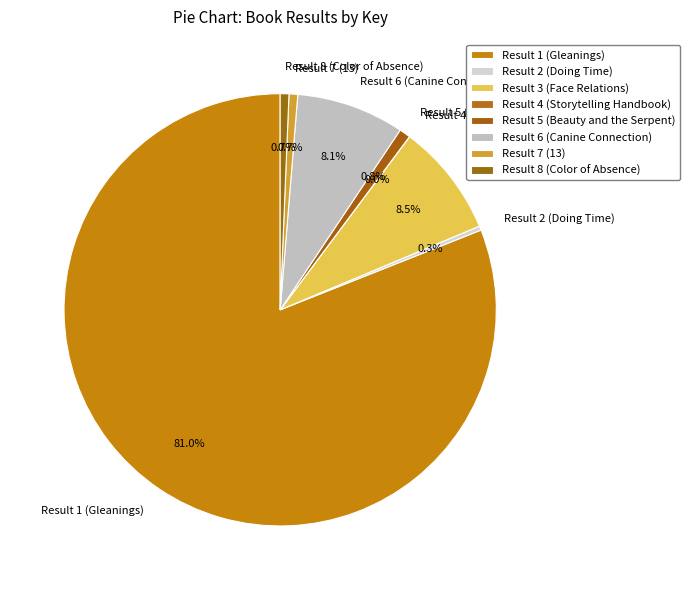

True or false: Result 5 (Beauty and the Serpent) accounts for 11% of the total.

False